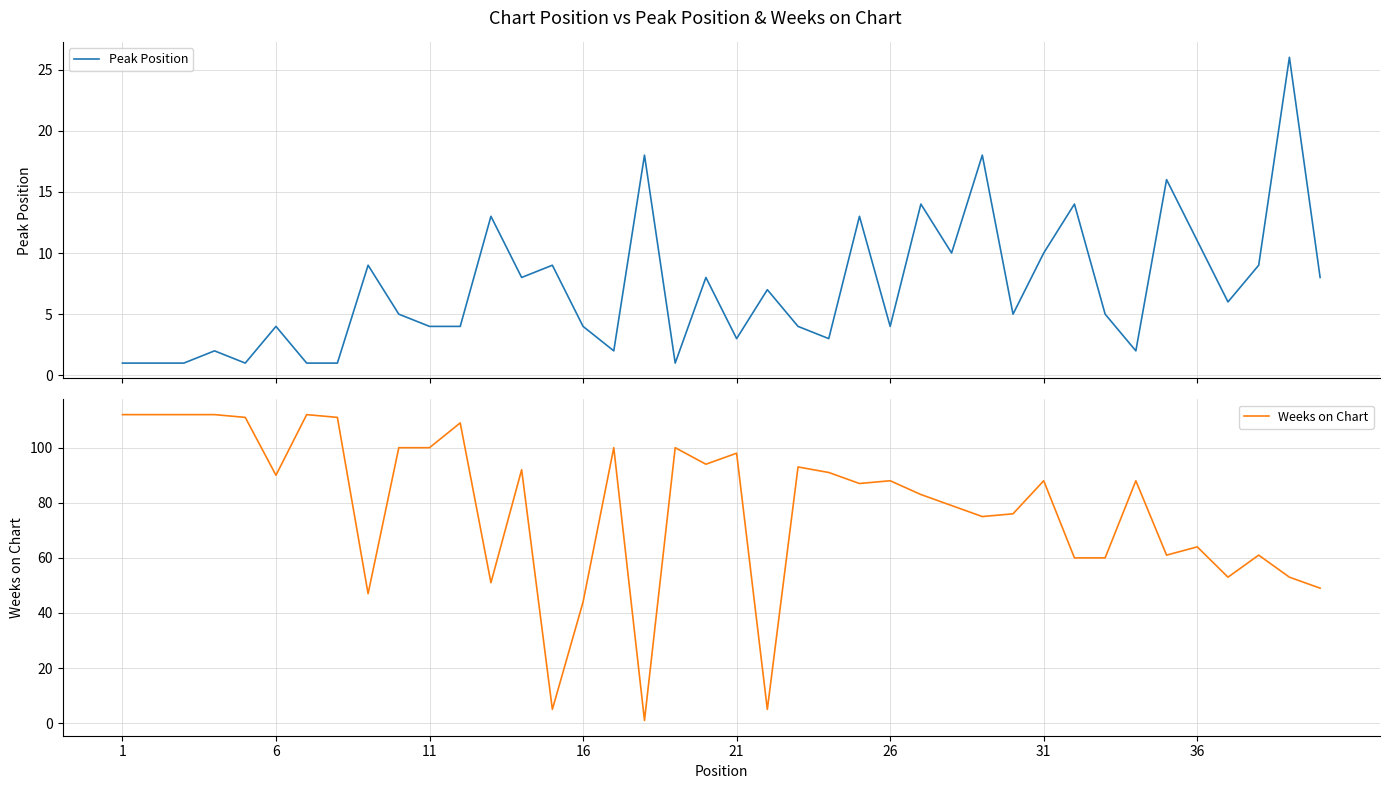

What is the minimum value shown in the chart?

1